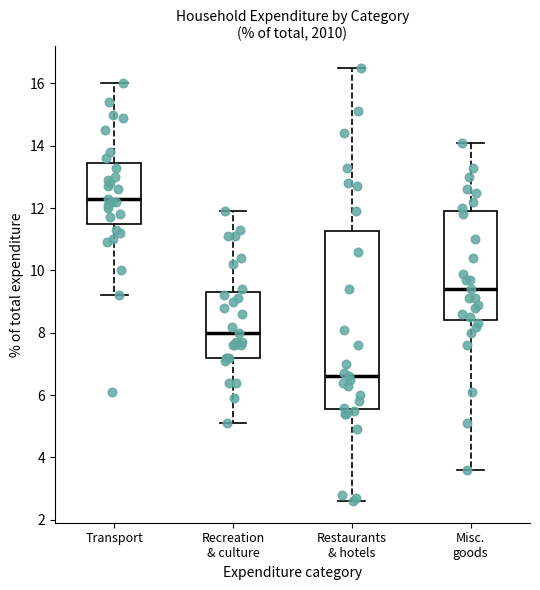

Reading left to right, transcribe this box plot: for each box, give where its median line is, the range the box spans, and where its two whiskers end, as read against the y-axis. The values are not printed on the chart, so give them approximately, as read against the axis.

Transport: median 12.4, box 11.6 to 13.4, whiskers 9.2 to 16.0
Recreation & culture: median 8.0, box 7.2 to 9.4, whiskers 5.2 to 12.0
Restaurants & hotels: median 6.6, box 5.6 to 11.2, whiskers 2.6 to 16.6
Misc. goods: median 9.4, box 8.4 to 12.0, whiskers 3.6 to 14.2